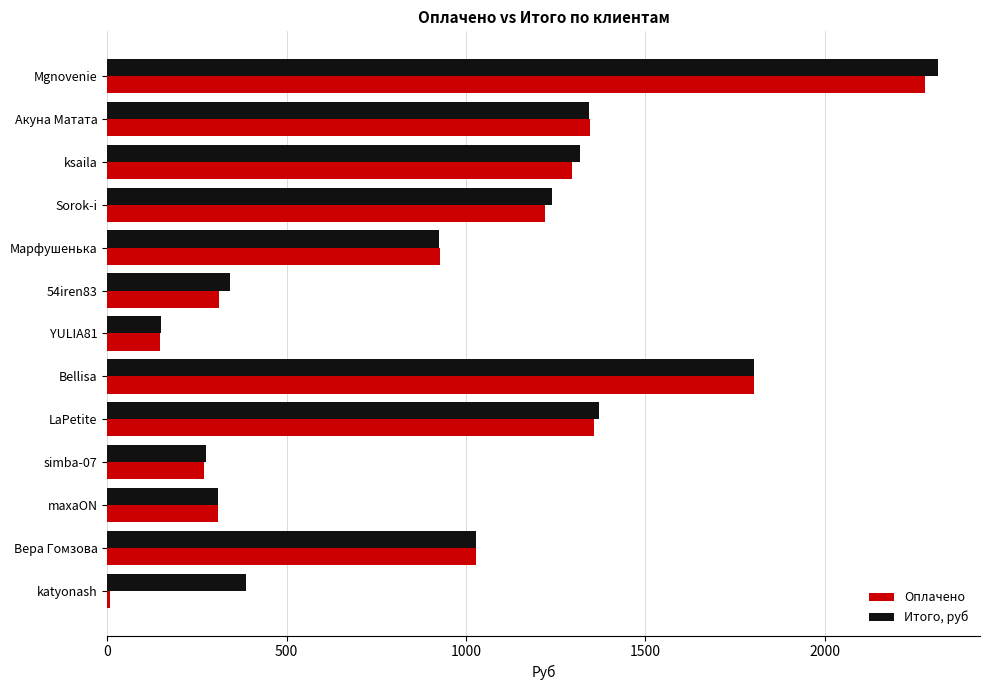

What is the total value across all series at Вера Гомзова?

2056.1